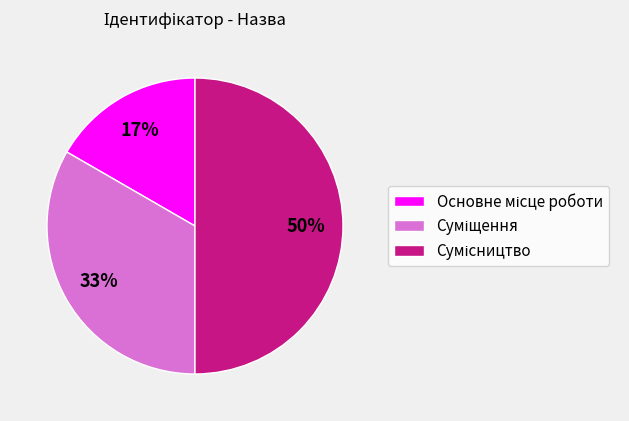

To the nearest percent, what is the difference between the largest and smallest slice percentages?

33%